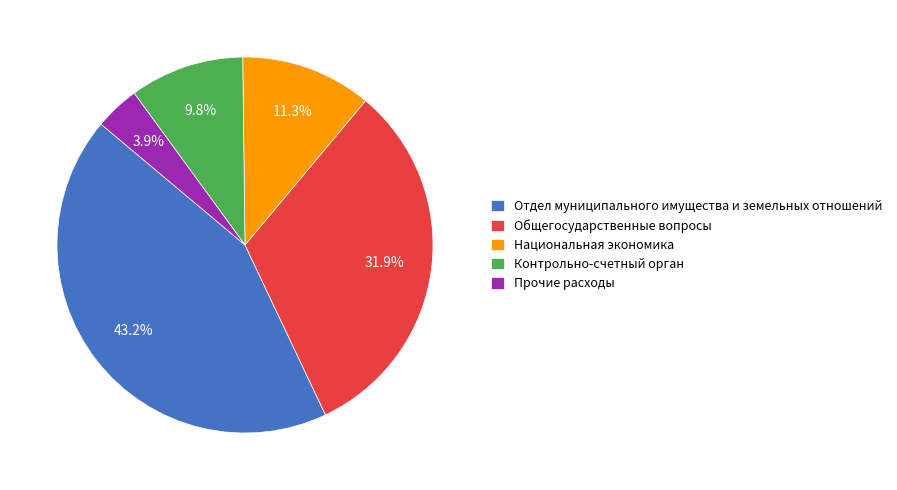

To the nearest percent, what portion does Прочие расходы represent?

4%